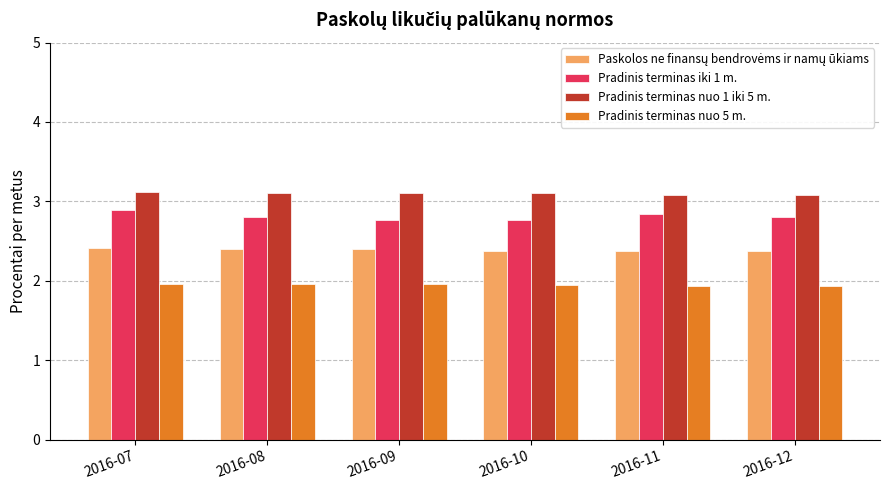

Does the chart contain any negative values?

No